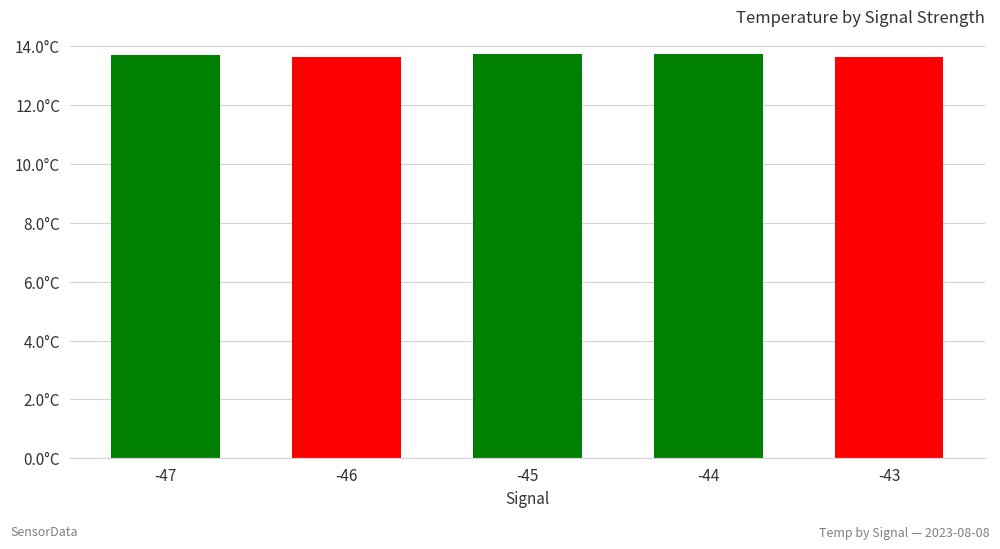

What is the smallest value displayed?

13.6